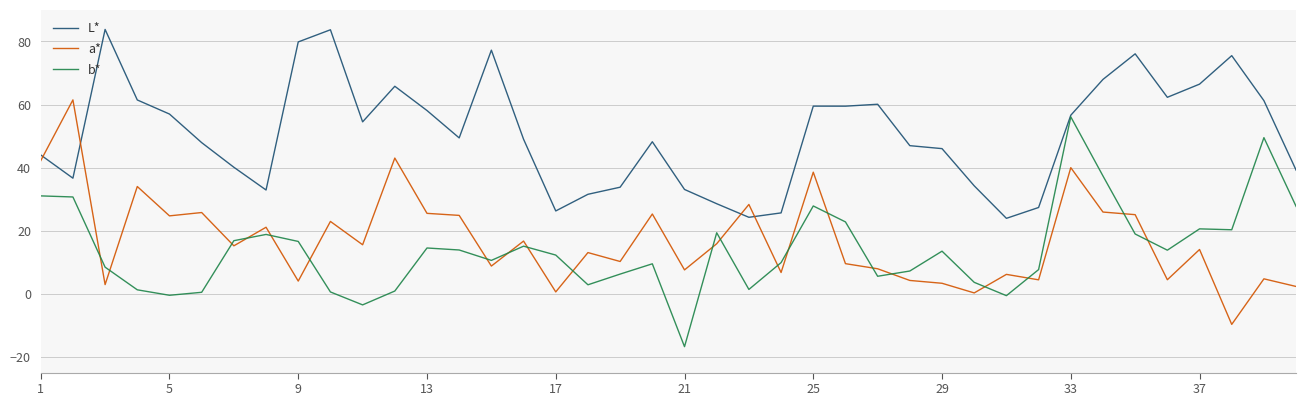

True or false: b* and a* intersect in this chart.

True